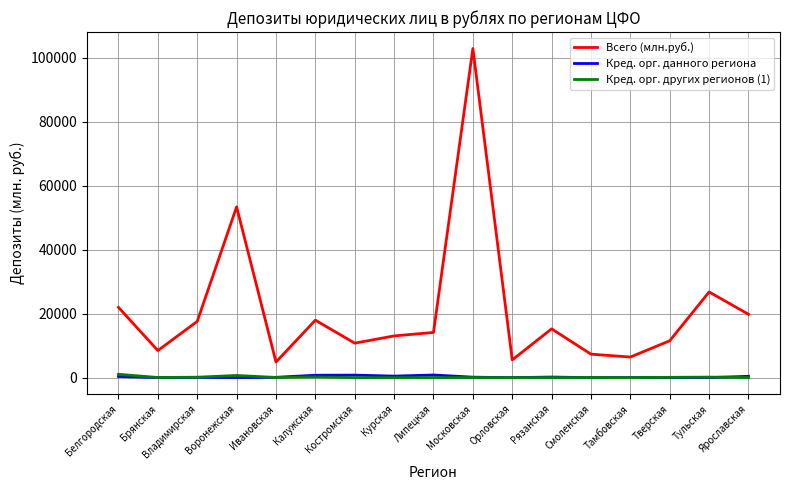

Where does the Кред. орг. других регионов (1) series first go above 36?

Белгородская